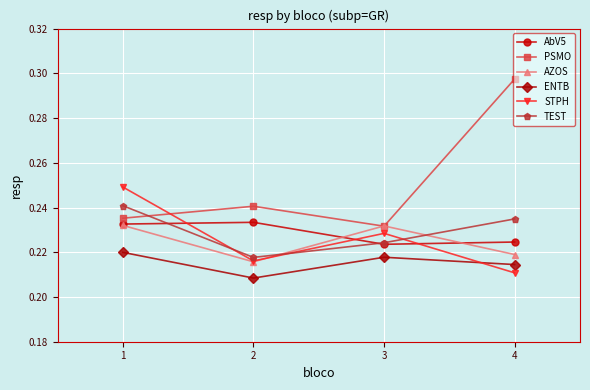

List the labels in order of ENTB value, smallest first.

2, 4, 3, 1